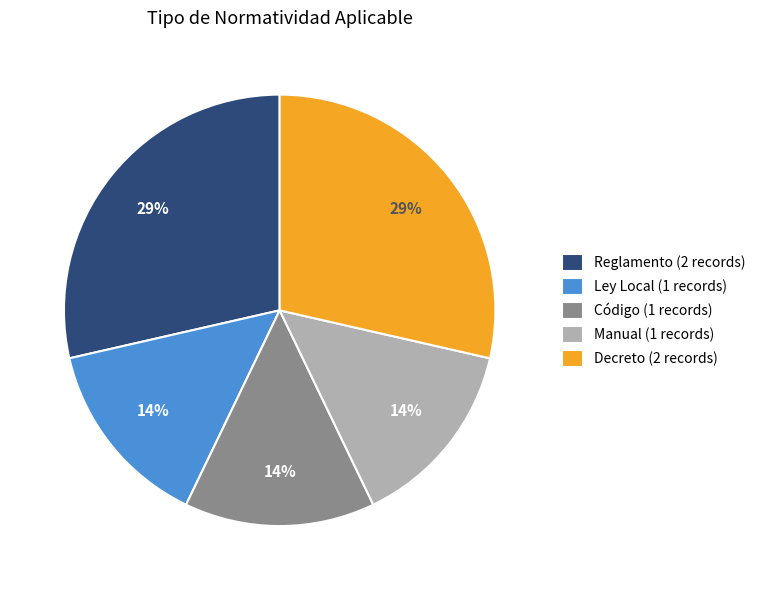

Is it true that Código (1 records) is 14% of the pie?

True